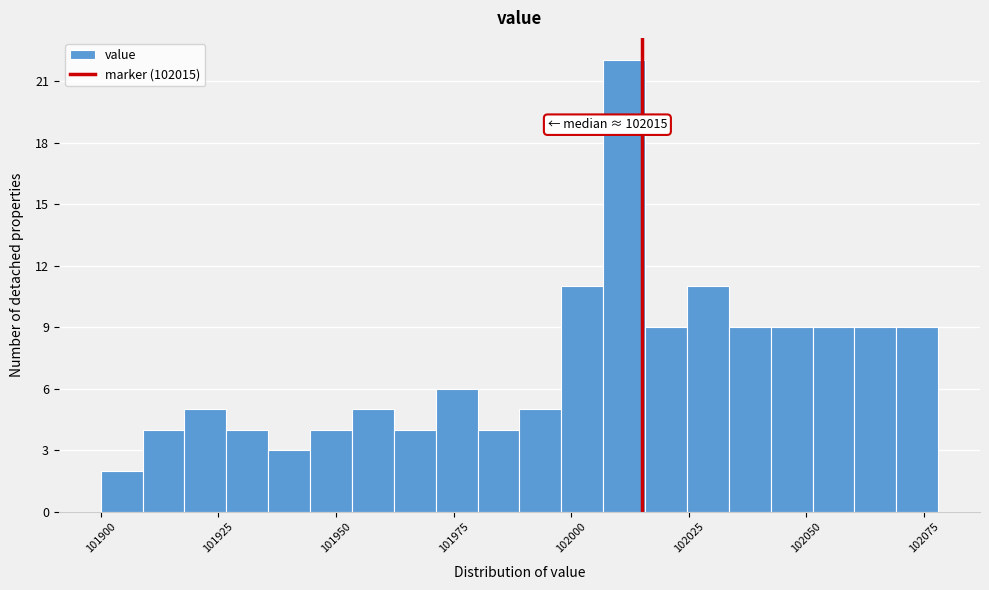

Read against the x-axis, roughly where is the centre of the tallest bar?

102010